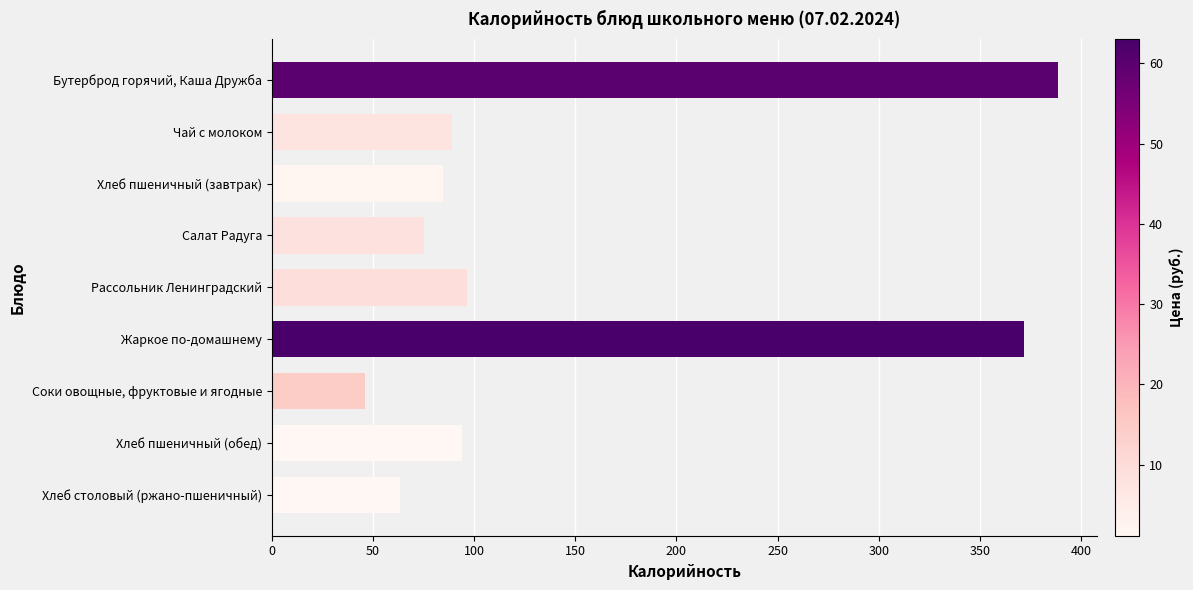

What is the smallest value displayed?

46.0